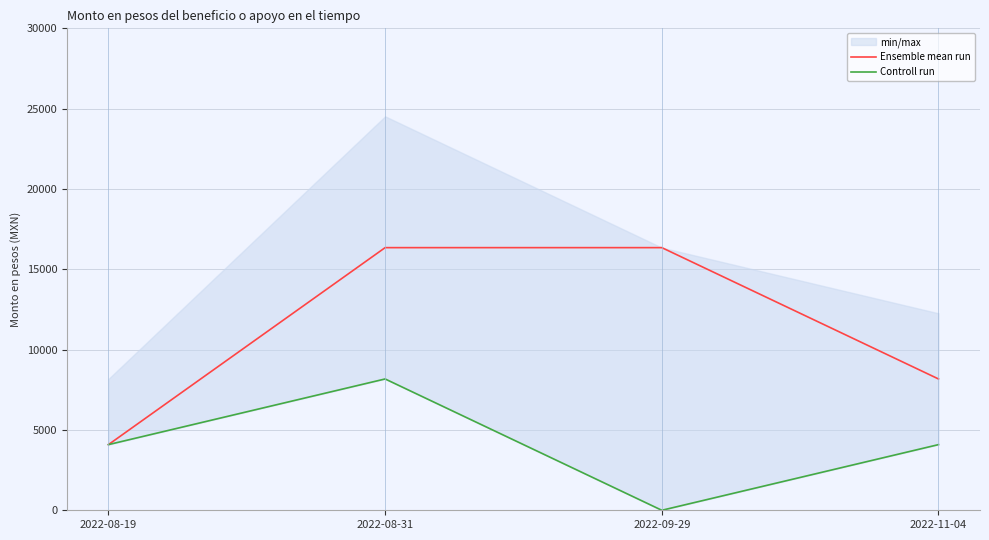

How many data points in Controll run are less than 4087?

1